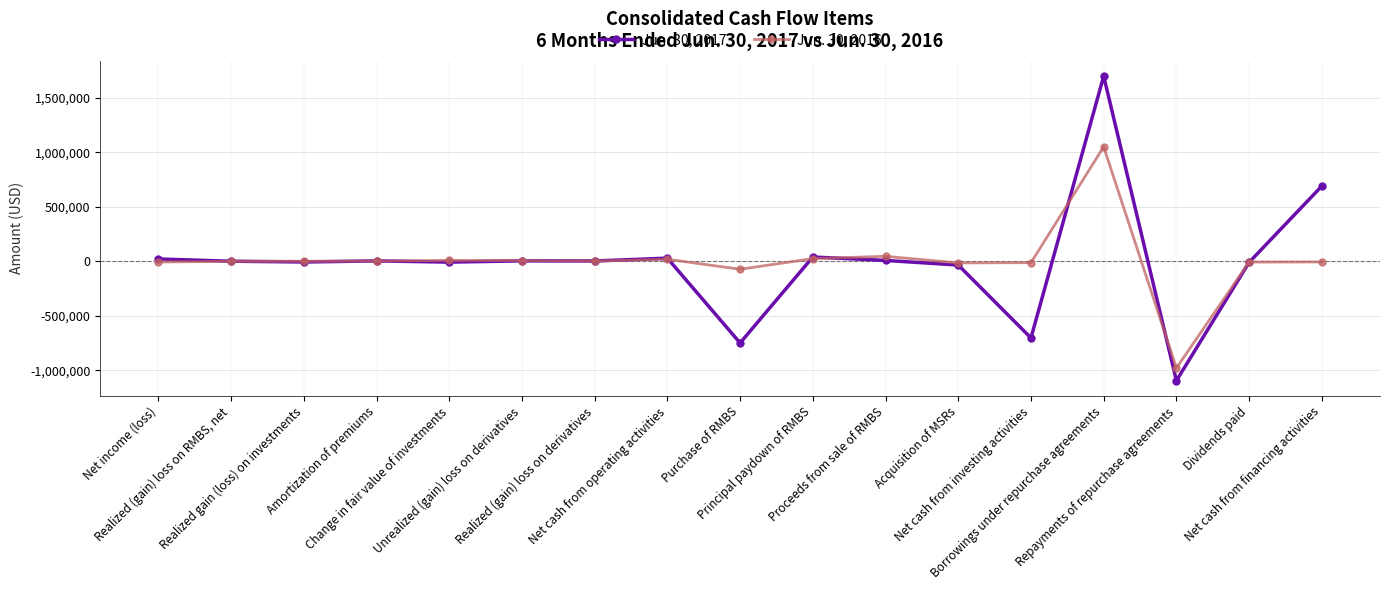

Which series has the widest spread of values?

Jun. 30, 2017